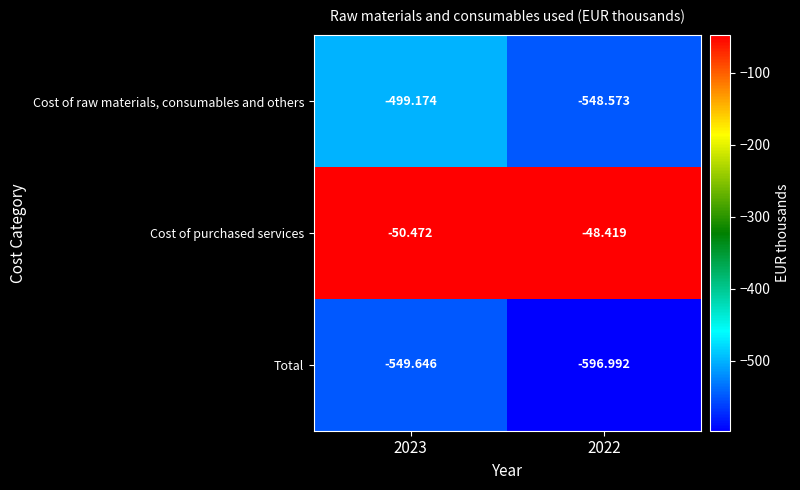

What is the total value across all series at 2023?

-1099.3